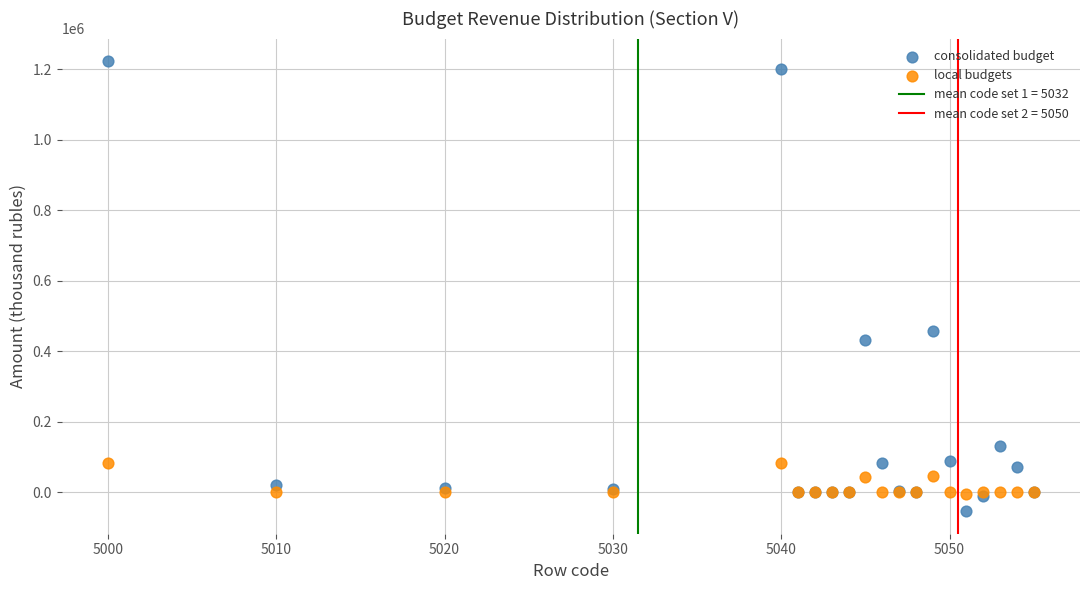

Which series reaches the maximum Y coordinate?

consolidated budget